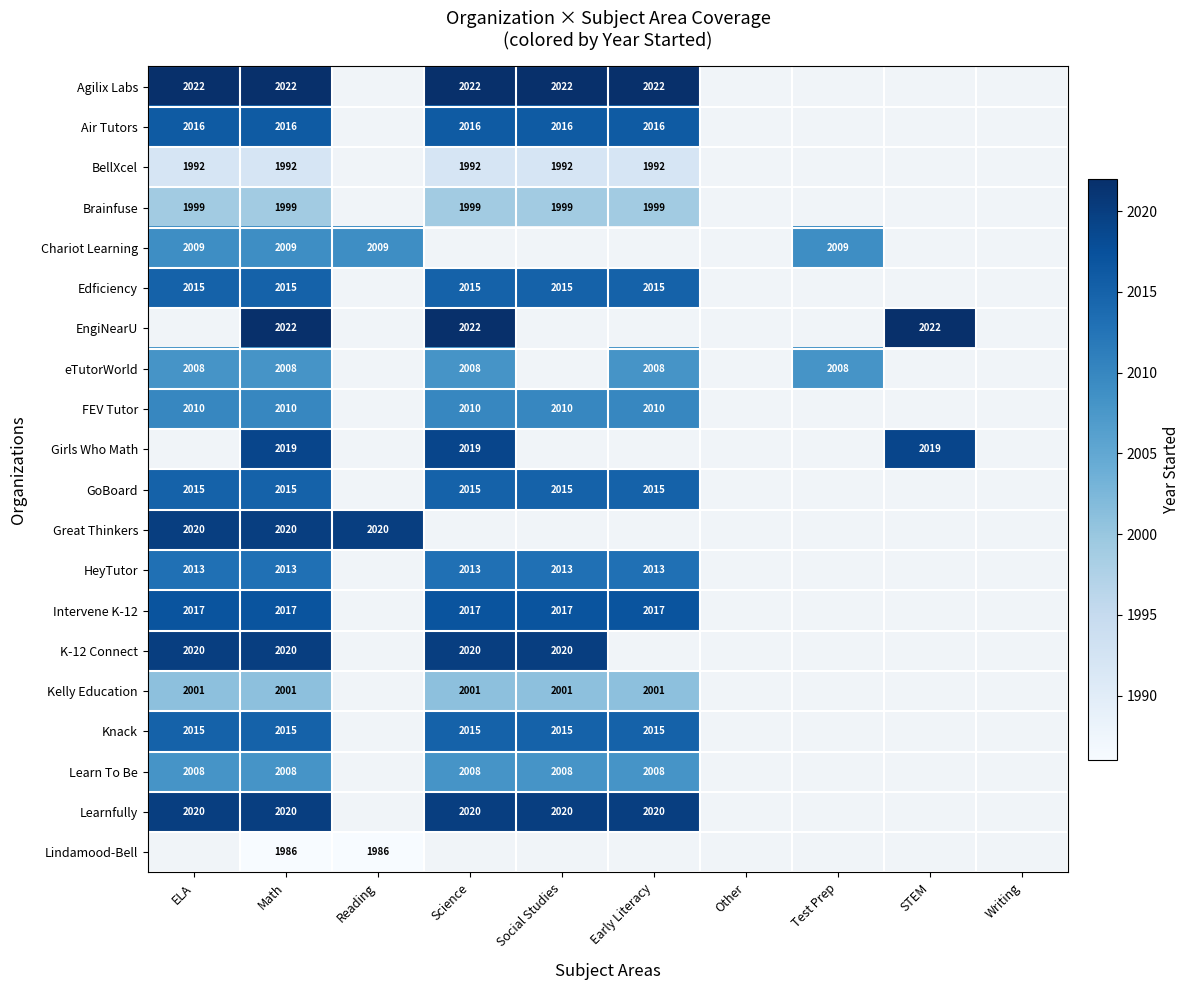

Is it true that Intervene K-12 equals 475 at Social Studies?

False